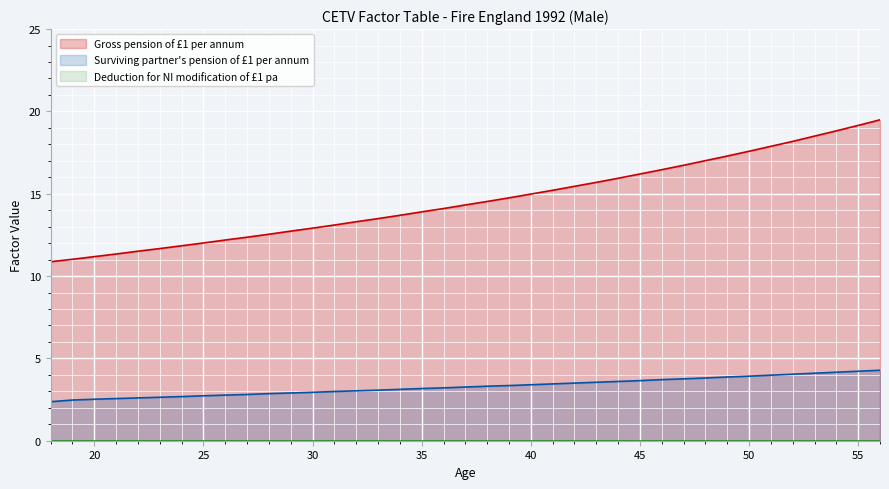

Which label corresponds to the smallest value in the chart?

18